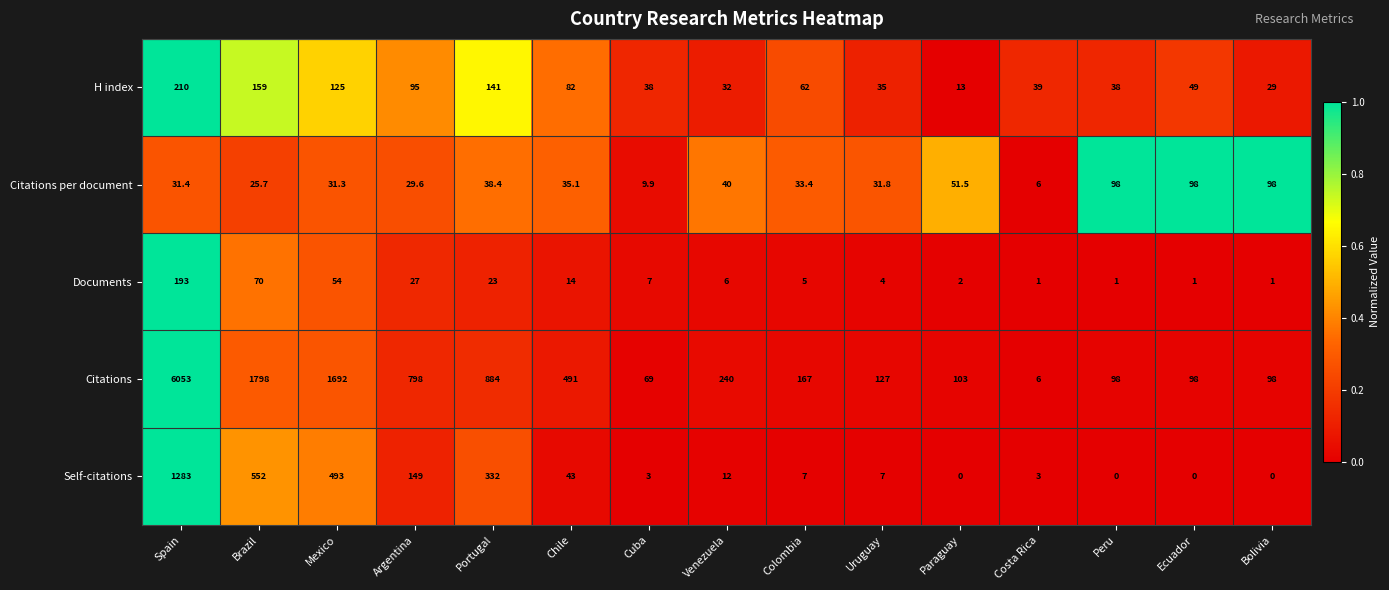

Is it true that Documents equals 1.4 at Peru?

False